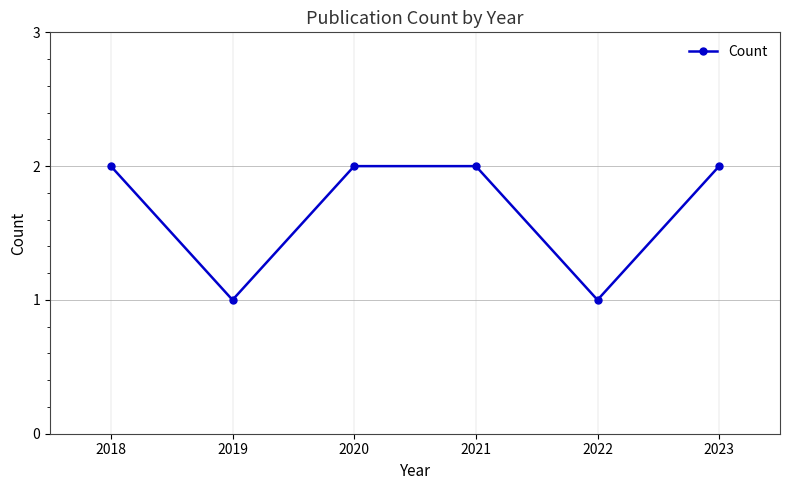

What is the difference between the maximum and minimum values?

1